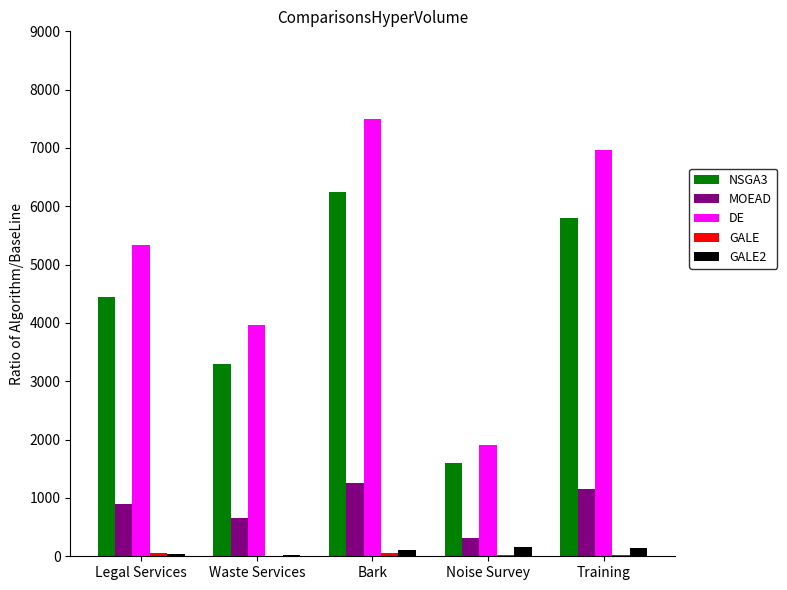

What is the greatest value displayed?

7500.0